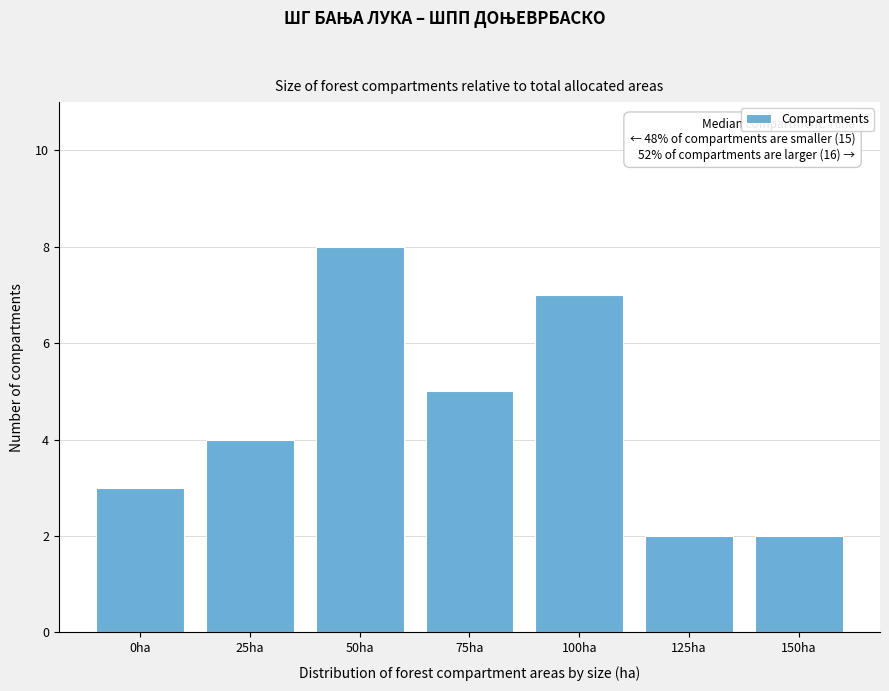

Reading left to right, what are all the values shown in this chart?

0ha=3	25ha=4	50ha=8	75ha=5	100ha=7	125ha=2	150ha=2